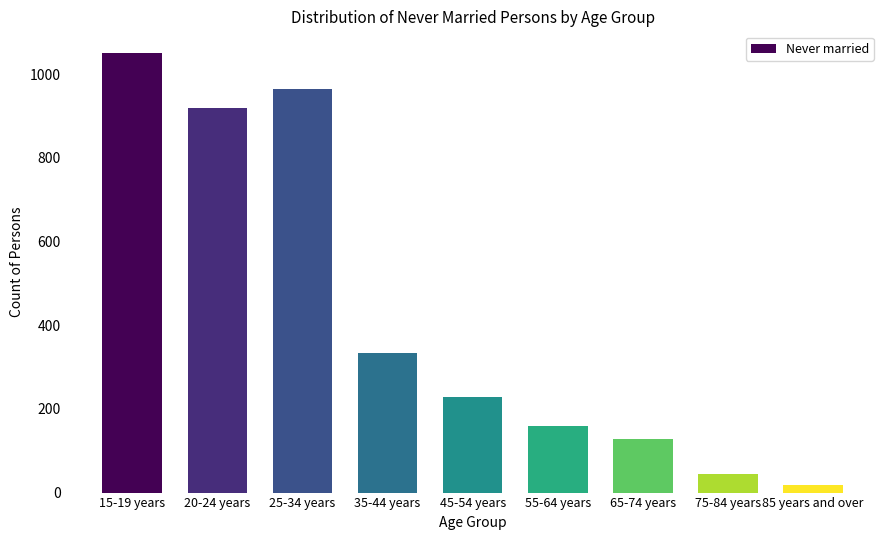

Reading right to left, list all the values displayed in this chart.

85 years and over=18	75-84 years=44	65-74 years=129	55-64 years=158	45-54 years=229	35-44 years=333	25-34 years=964	20-24 years=920	15-19 years=1050